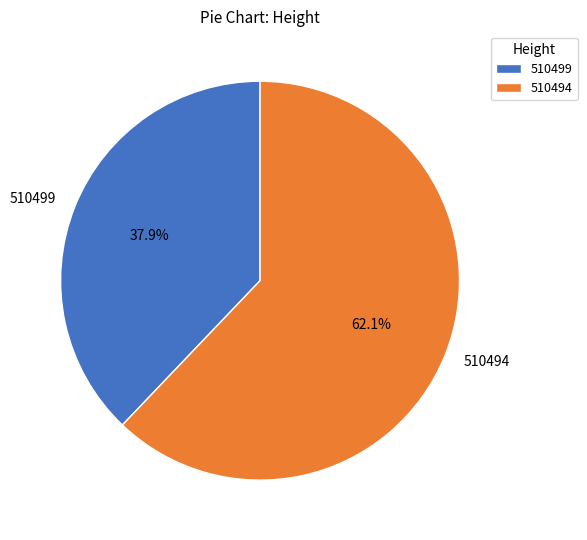

What is the ratio of the value at 510494 to the value at 510499?

1.6